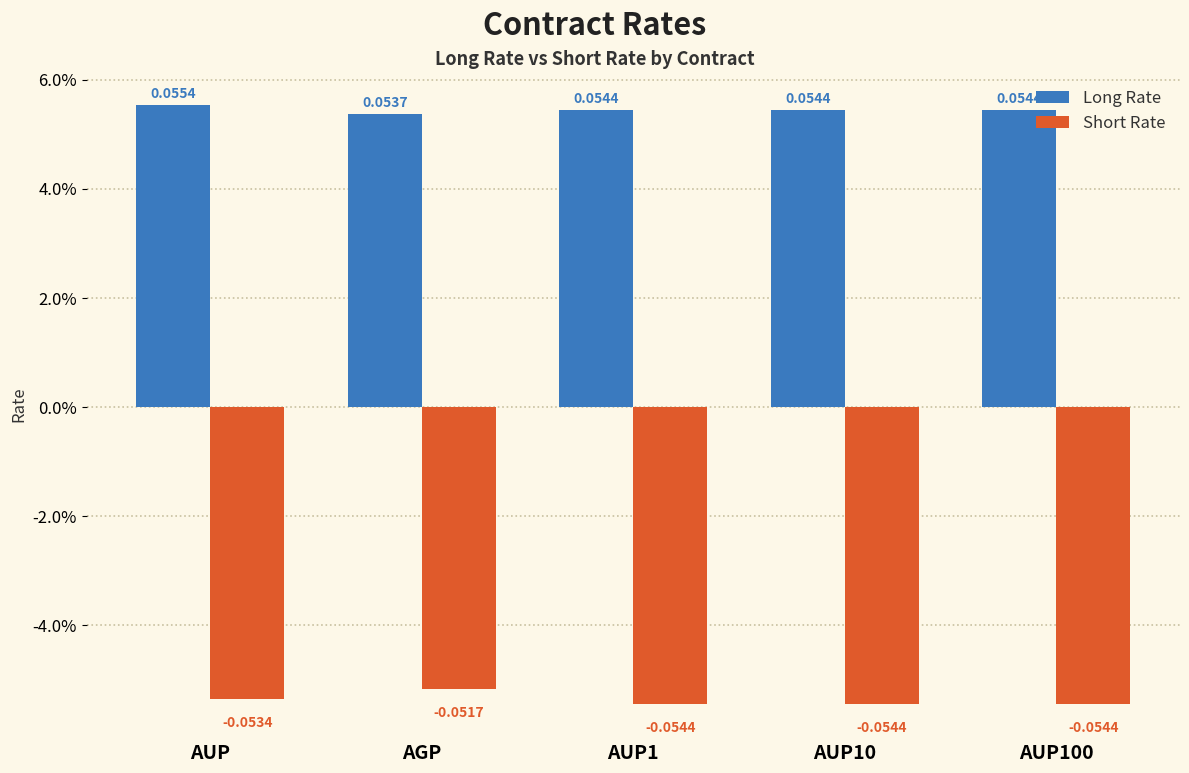

Which series has the largest total across all categories?

Long Rate